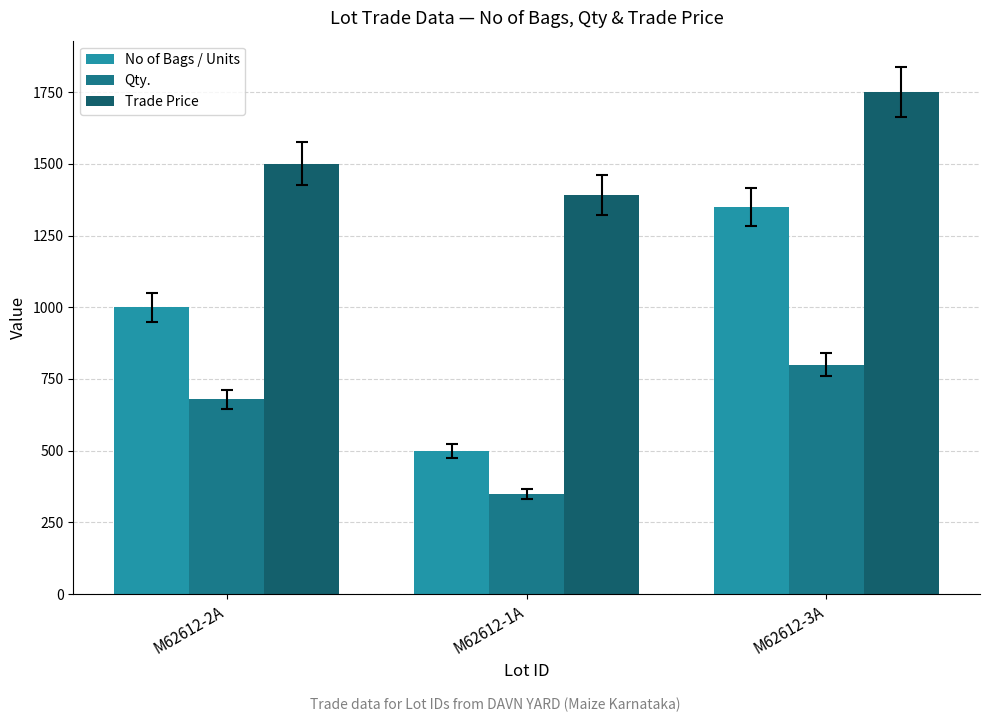

At M62612-1A, list the series in order from largest to smallest.

Trade Price, No of Bags / Units, Qty.